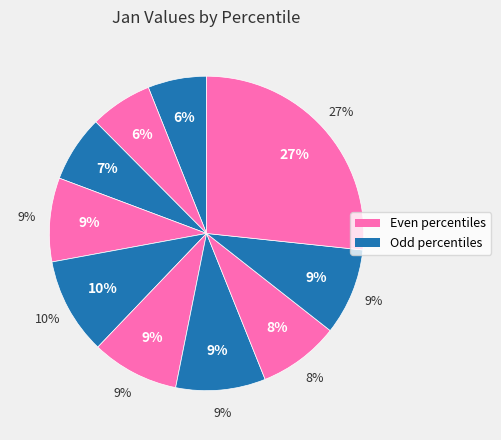

How many segments does this pie chart have?

10